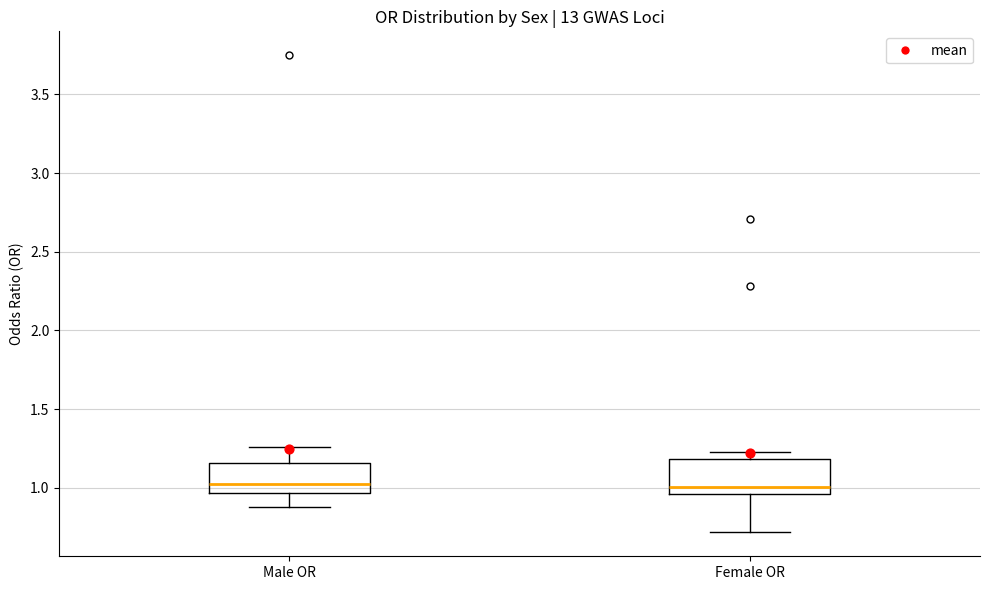

Where does the median line of the box for Female OR sit on the y-axis? The values are not printed on the chart, so give them approximately, as read against the axis.

1.00